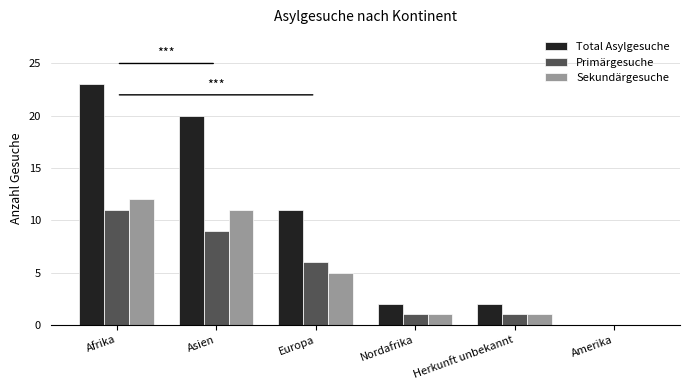

Which category has the highest value in the Total Asylgesuche series?

Afrika